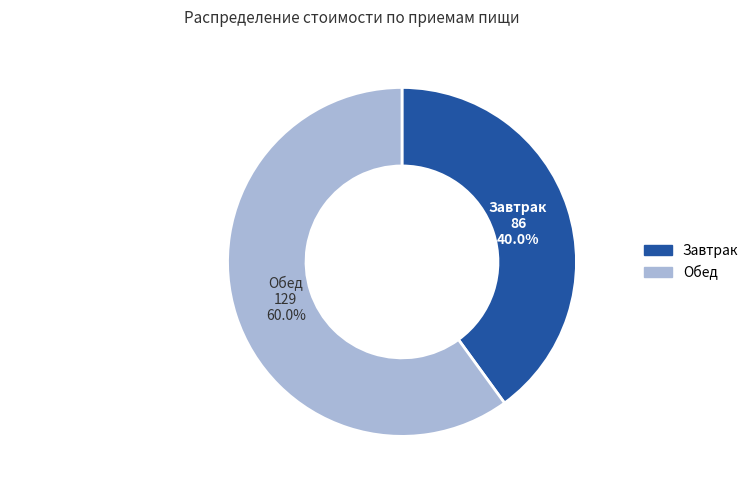

Rank the categories by value from lowest to highest.

Завтрак, Обед